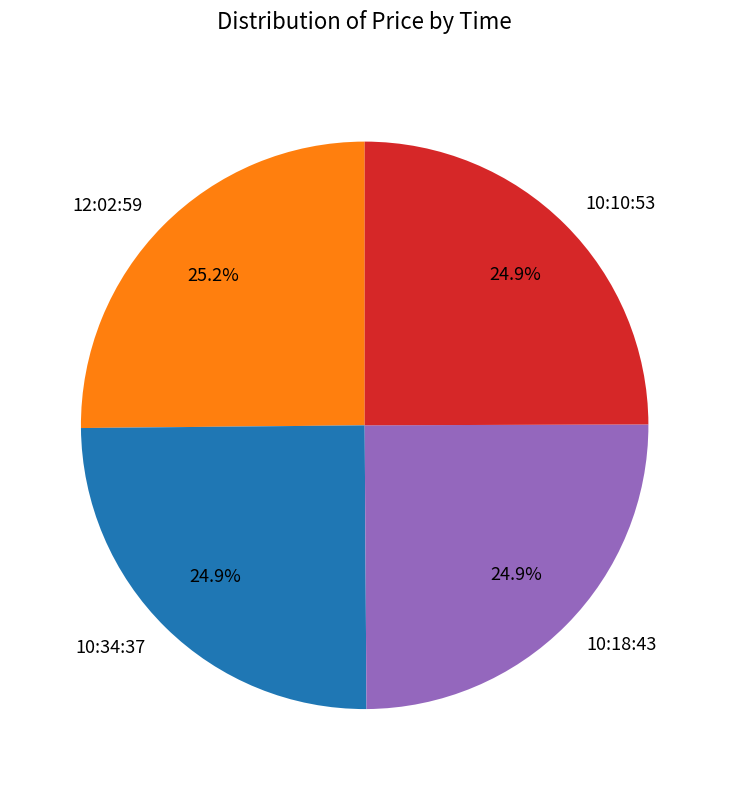

Does 10:18:43 account for over 50% of the chart?

No